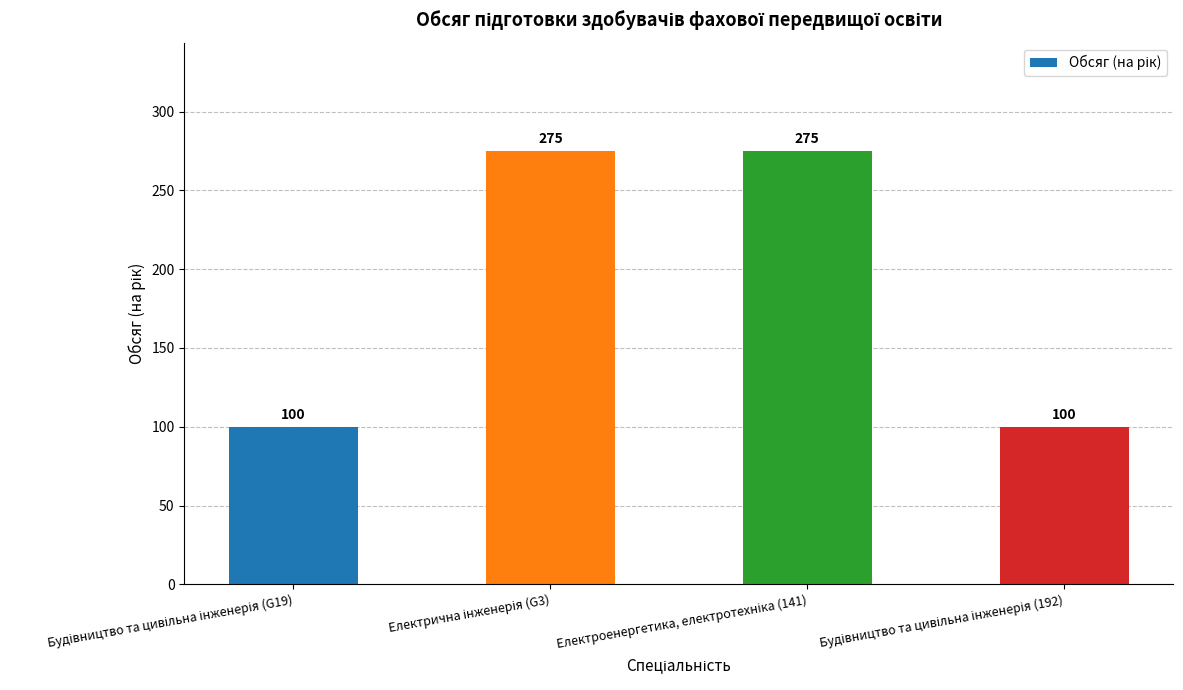

How many bars are there in total?

4